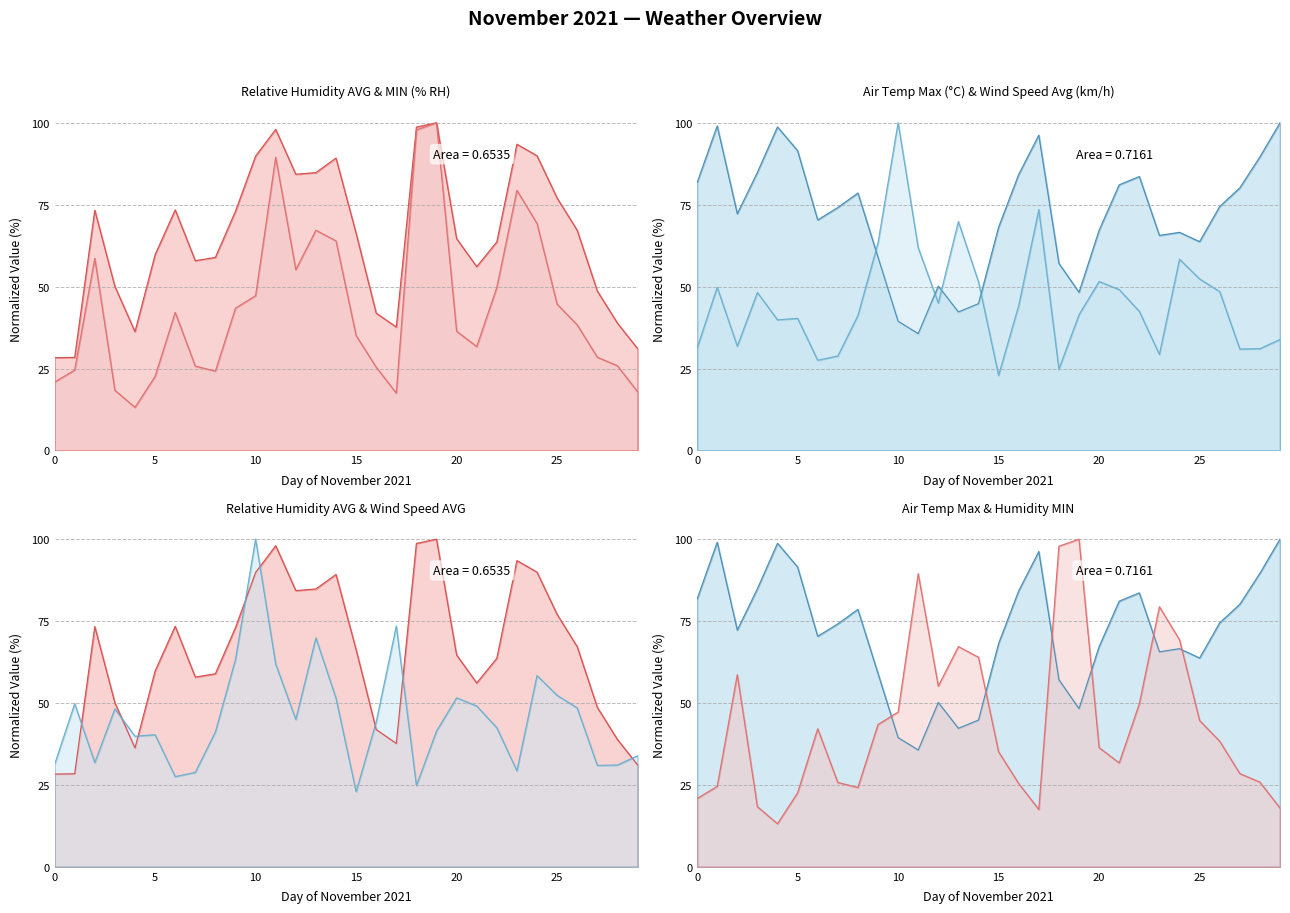

Which has a higher value, 18/11/2021 or 08/11/2021?

08/11/2021